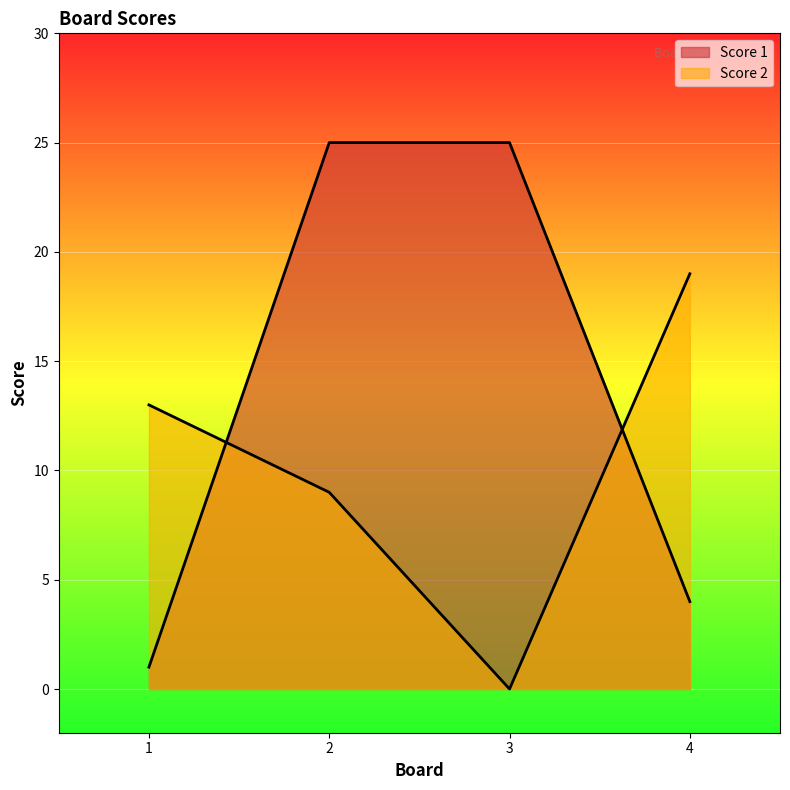

How many distinct data groups are displayed?

2